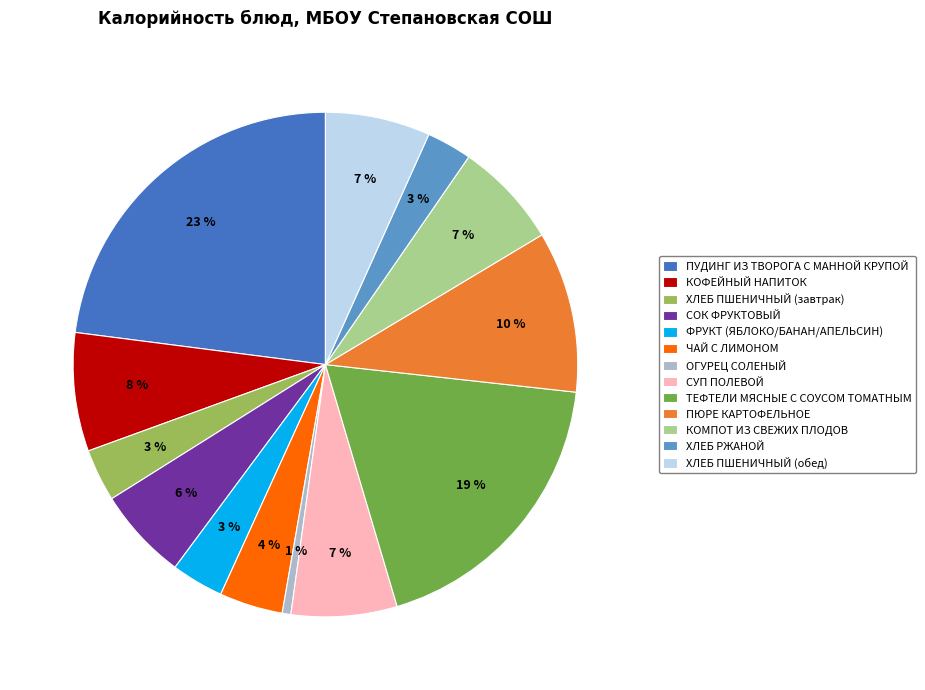

Combined, do ХЛЕБ ПШЕНИЧНЫЙ (обед) and КОМПОТ ИЗ СВЕЖИХ ПЛОДОВ account for over 50%?

No